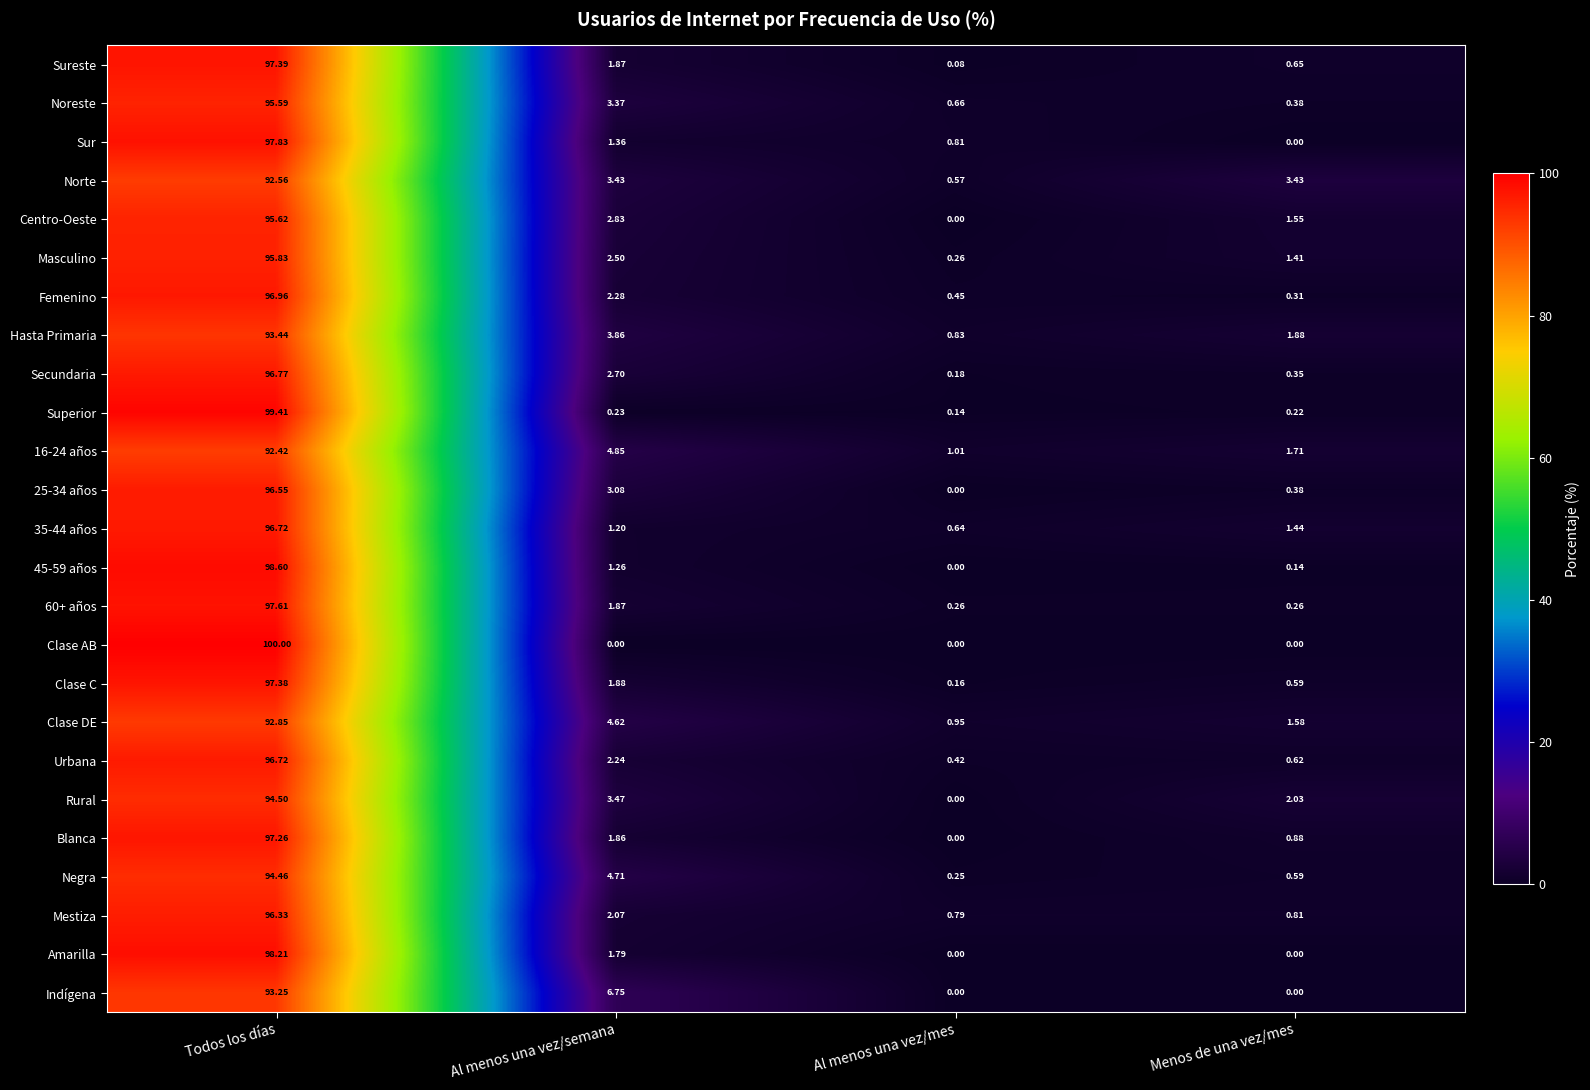

Is the value of Mestiza at Al menos una vez/semana greater than the value of Sureste at Menos de una vez/mes?

Yes